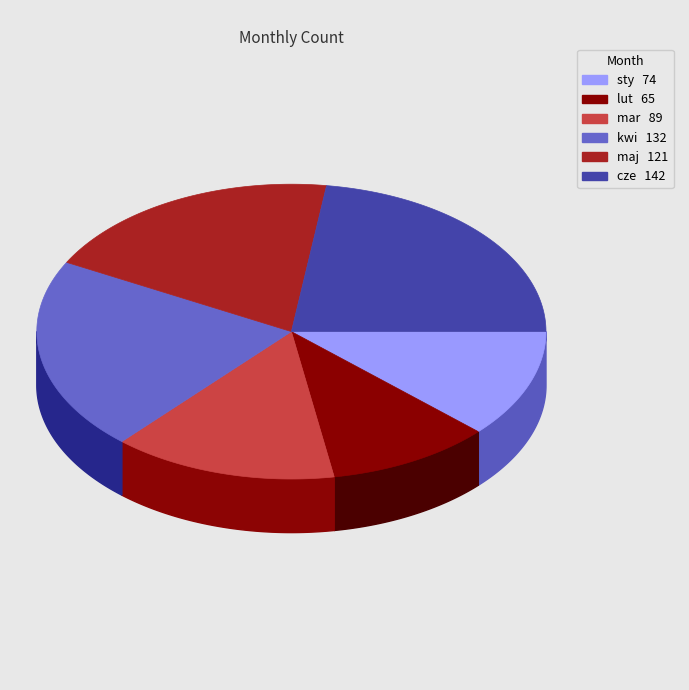

Is it true that kwi is 21% of the pie?

True